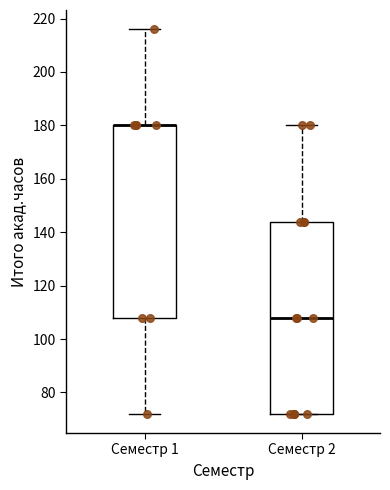

Reading left to right, transcribe this box plot: for each box, give where its median line is, the range the box spans, and where its two whiskers end, as read against the y-axis. The values are not printed on the chart, so give them approximately, as read against the axis.

Семестр 1: median 180 (drawn on the box's upper edge), box 108 to 180, whiskers 72 to 216
Семестр 2: median 108, box 72 to 144, whiskers 72 to 180